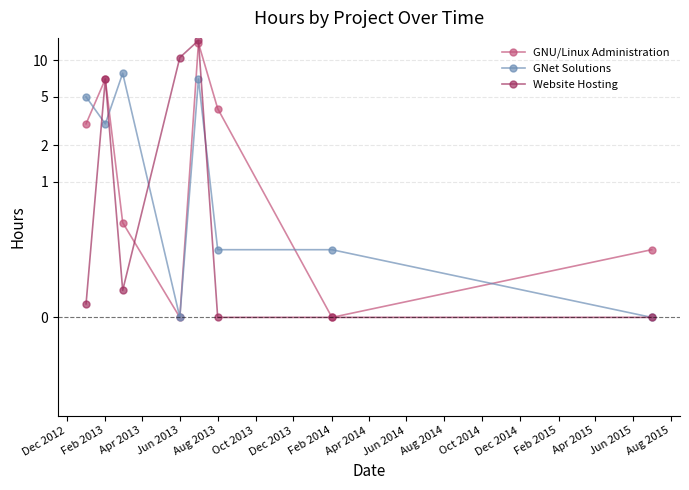

Where do GNU/Linux Administration and Website Hosting first cross each other?

Apr 2013 and Jun 2013